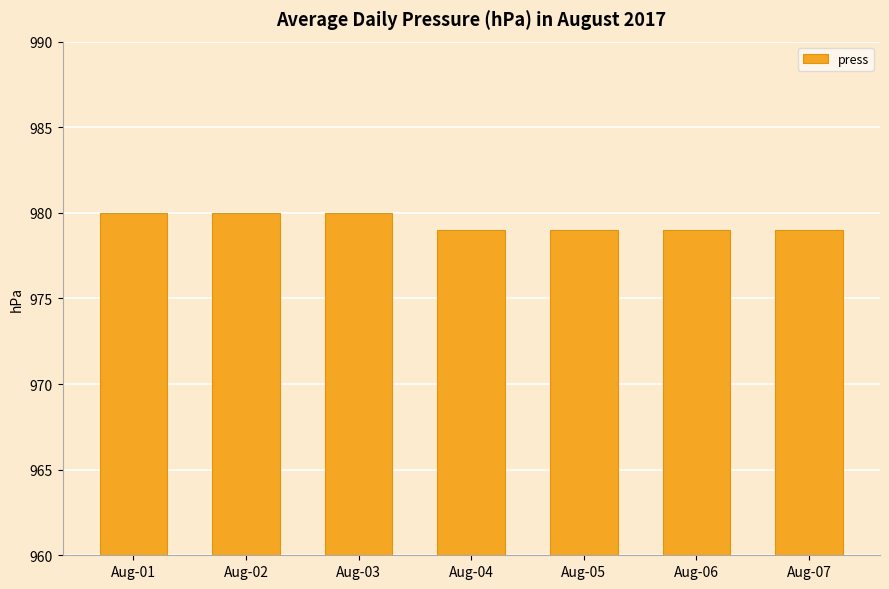

Is it true that the value at Aug-04 is 438?

False